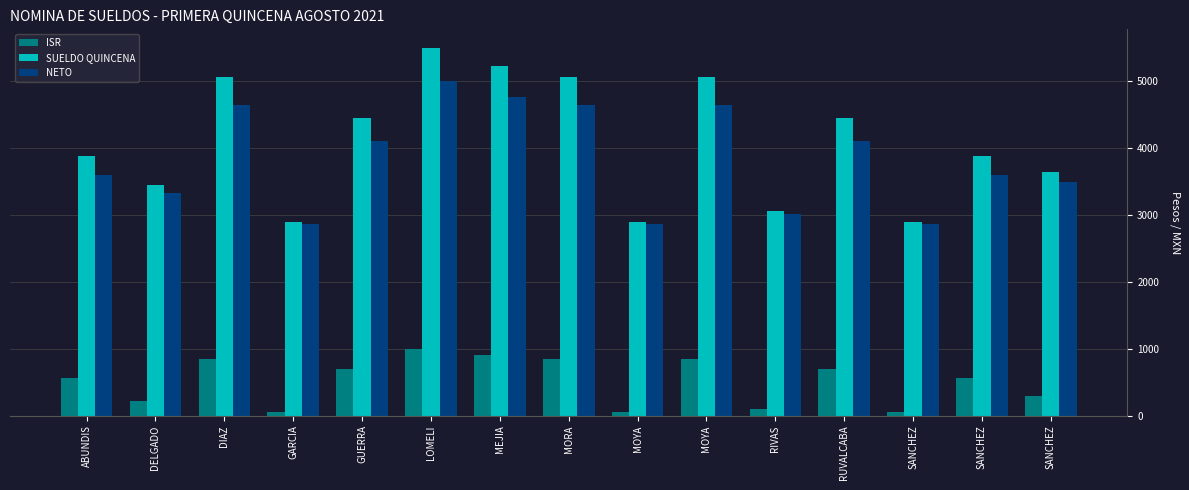

How many distinct data groups are displayed?

3